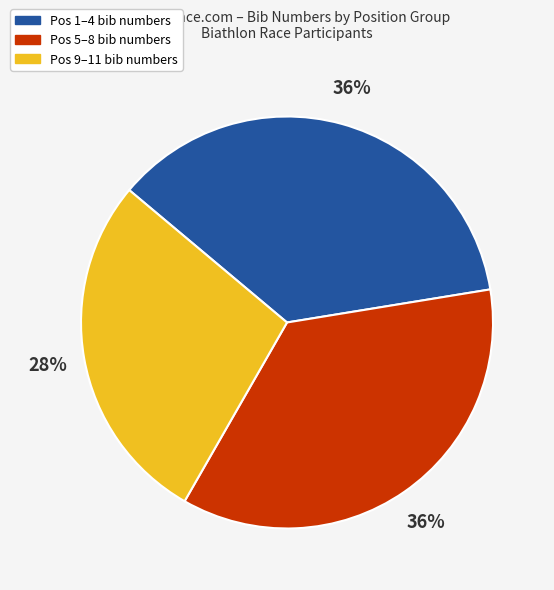

To the nearest percent, what is the average slice percentage?

33%